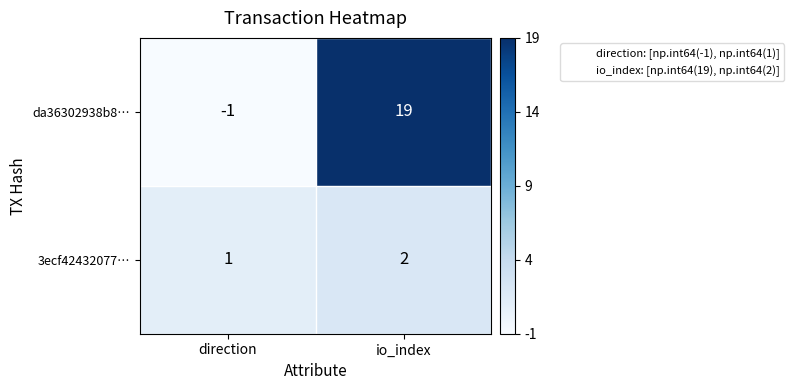

Reading left to right, transcribe all the data shown in this chart.

da36302938b8…: -1	19
3ecf42432077…: 1	2